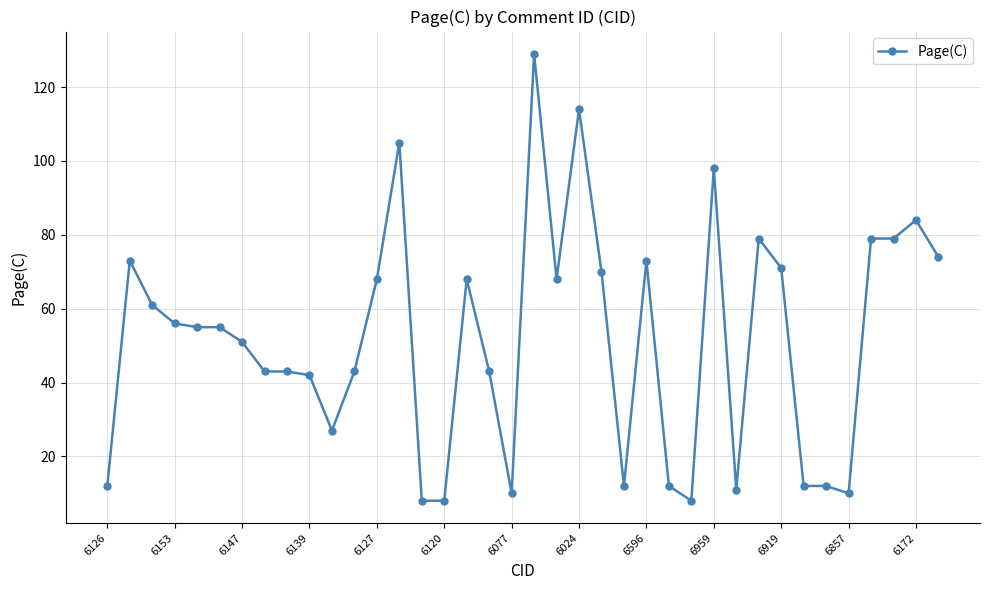

What is the difference between the second highest and minimum values?

106